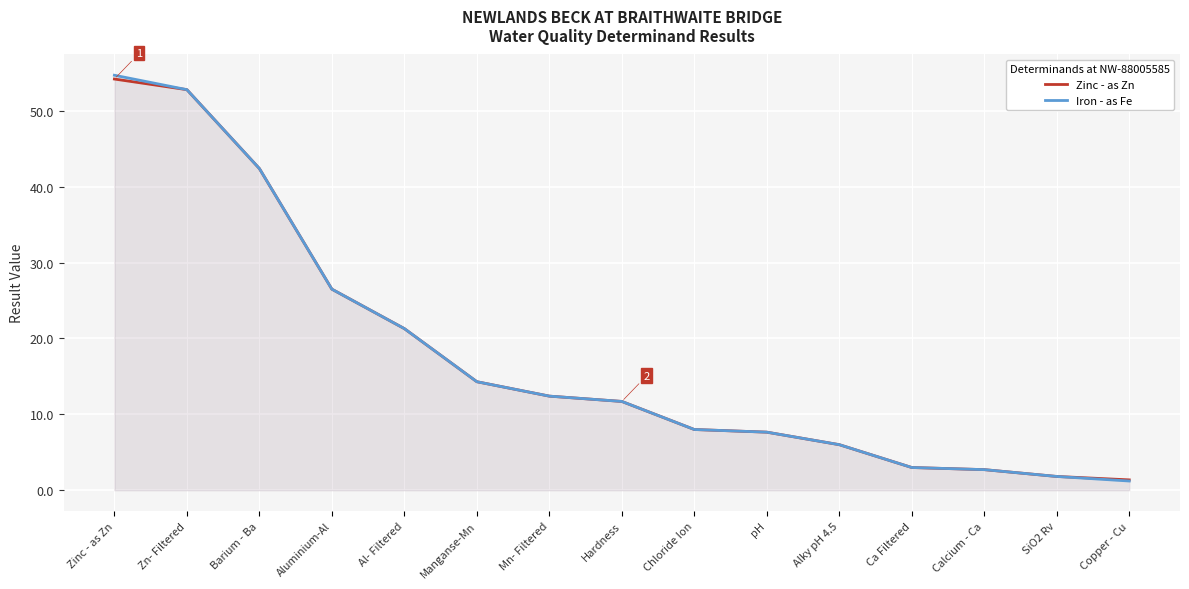

Read the Iron - as Fe value at Hardness.

11.7